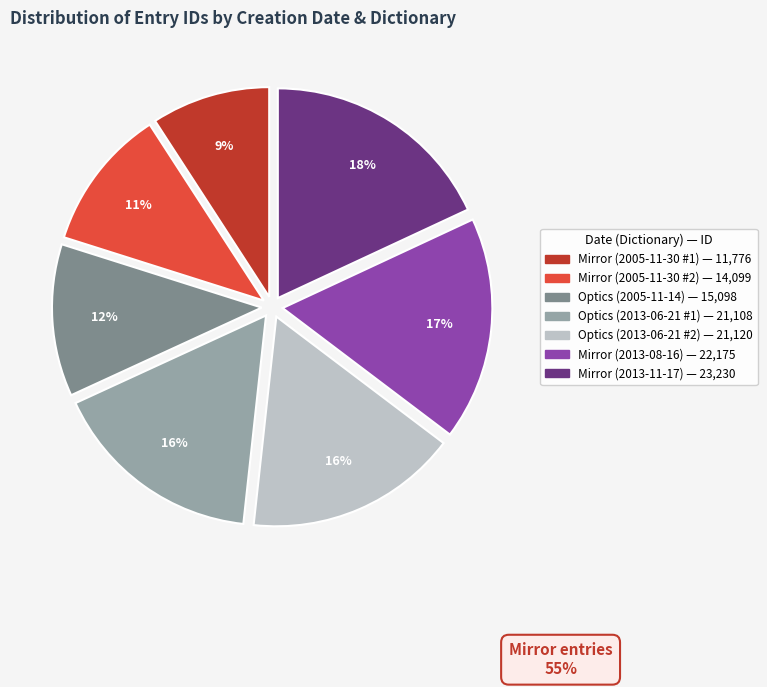

Is there a majority slice in this chart?

No